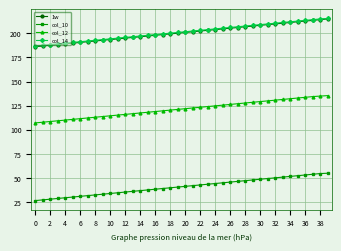

What is the greatest value displayed?

215.5